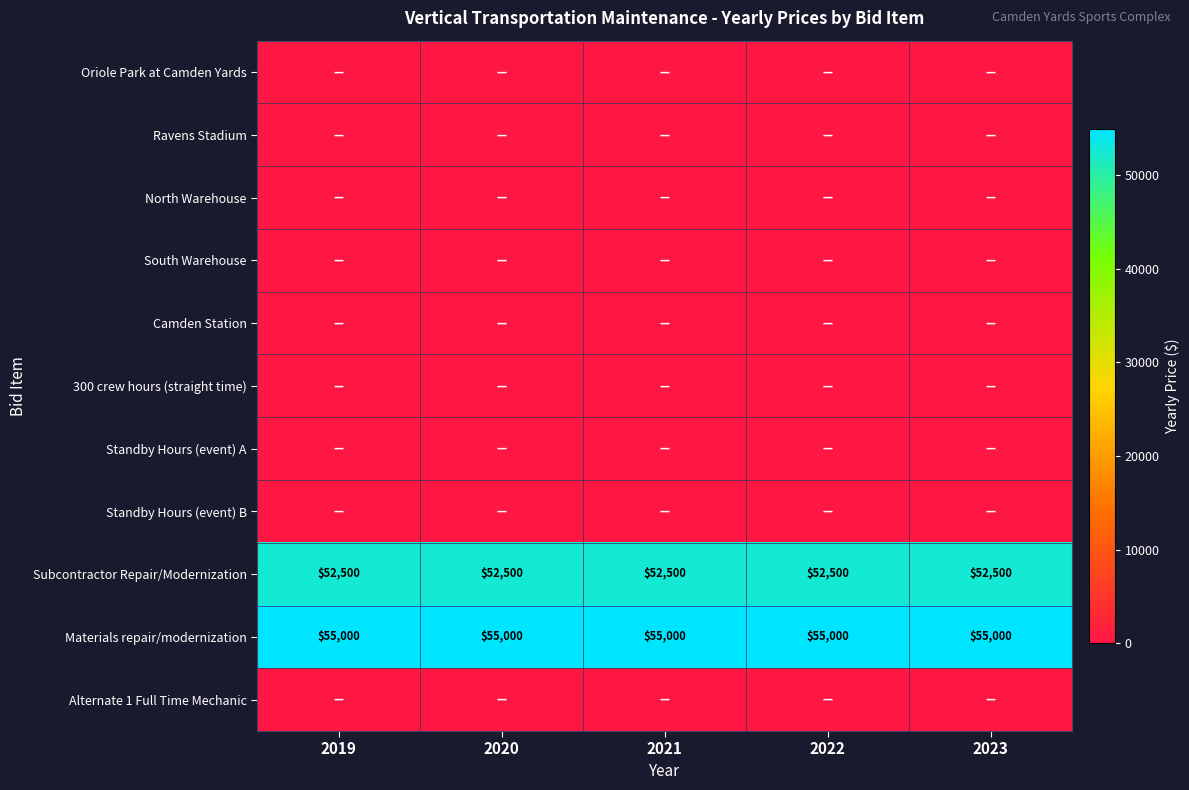

The value of Subcontractor Repair/Modernization at 2020 is 52500. True or false?

True